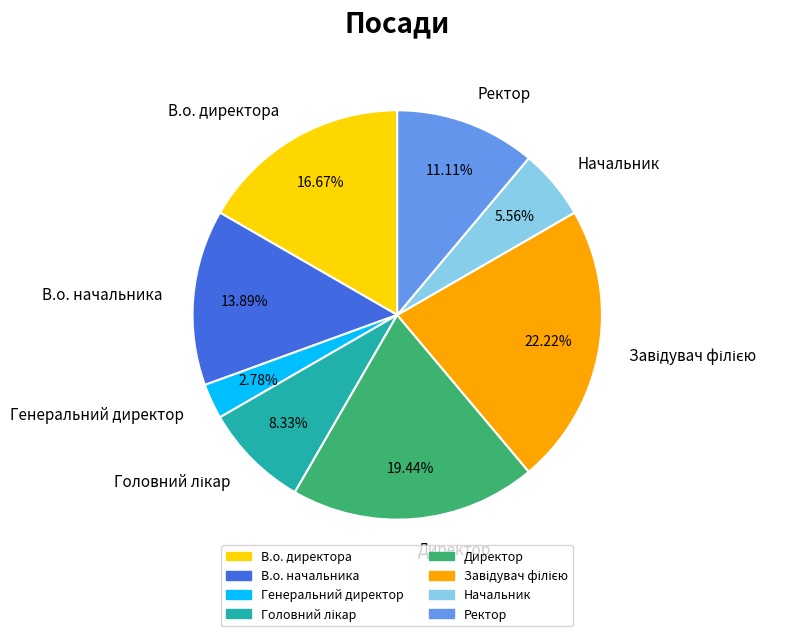

Does Ректор account for over 50% of the chart?

No